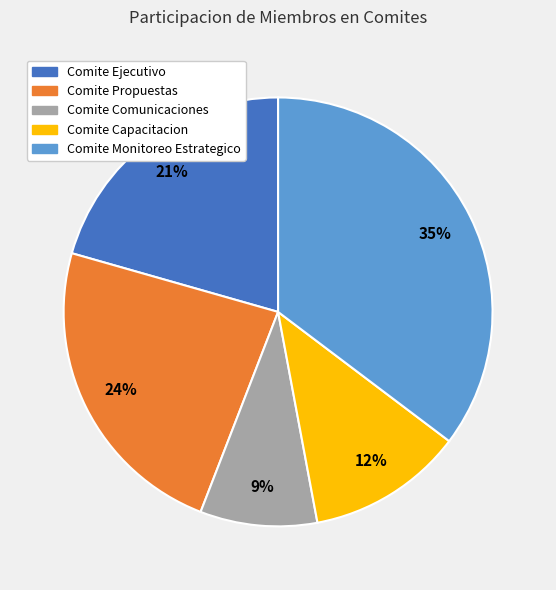

To the nearest percent, what is the average slice percentage?

20%